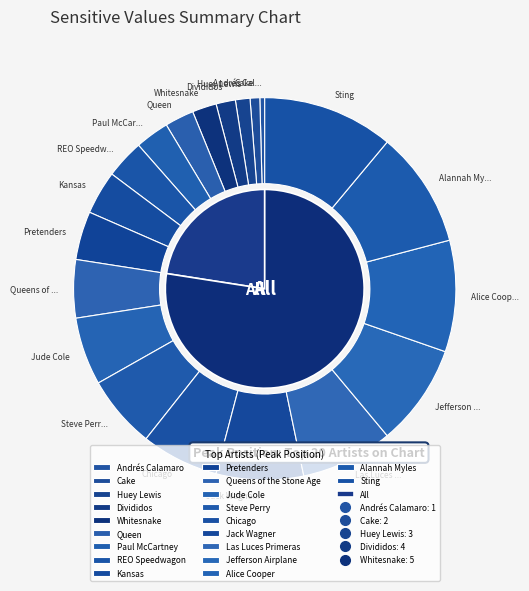

What portion of the pie excludes Paul McCartney?

97.1%